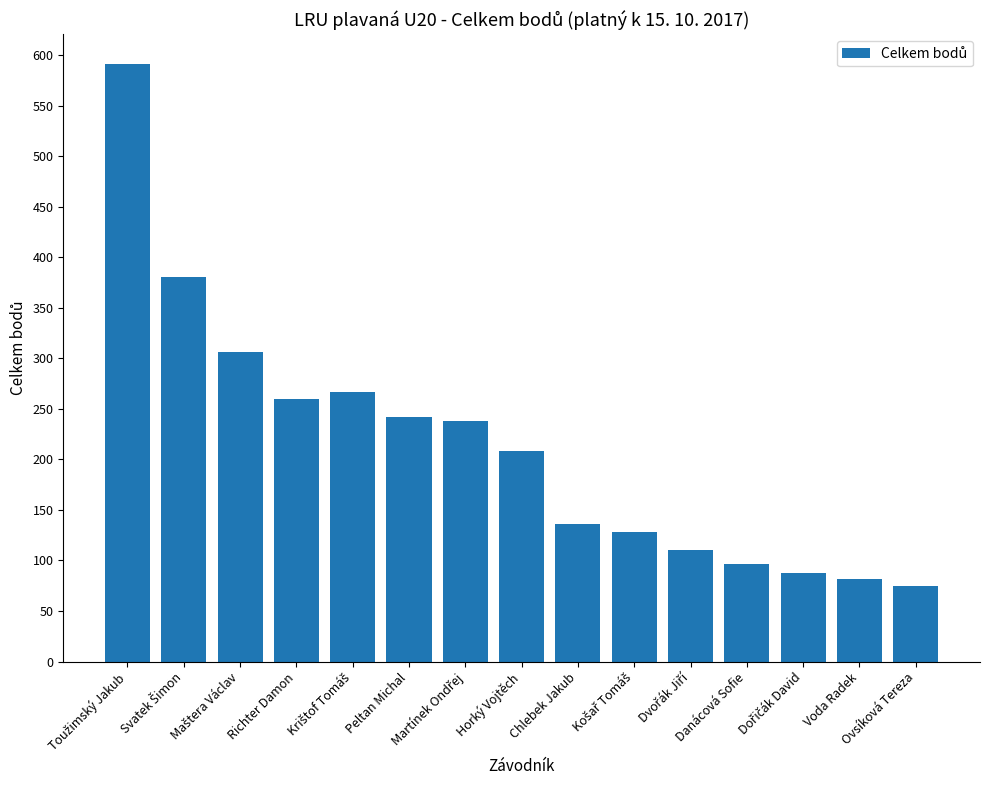

What is the sum of all values?

3207